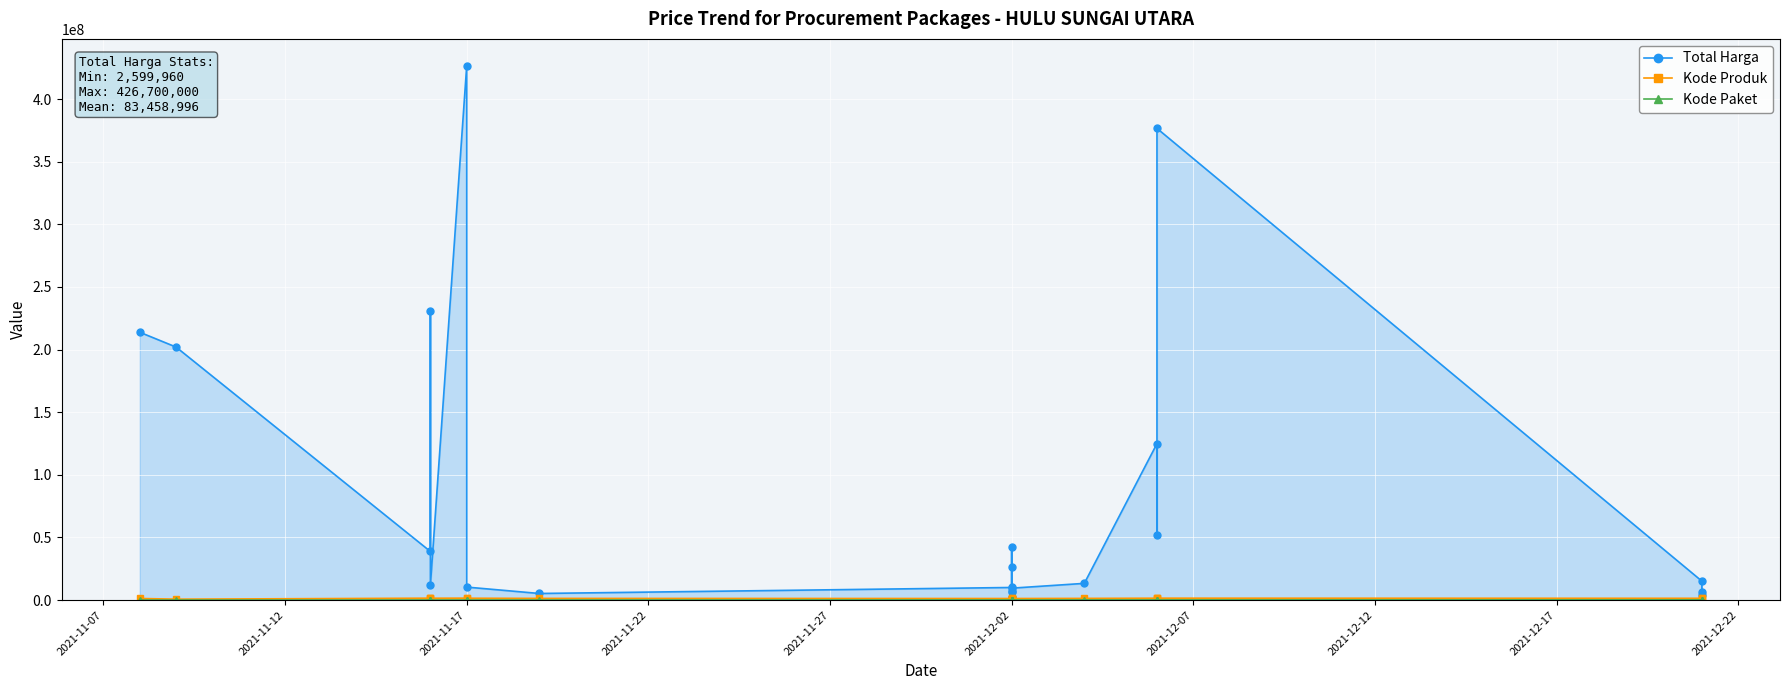

What is the difference between the second highest and minimum values in the Kode Produk series?

806890